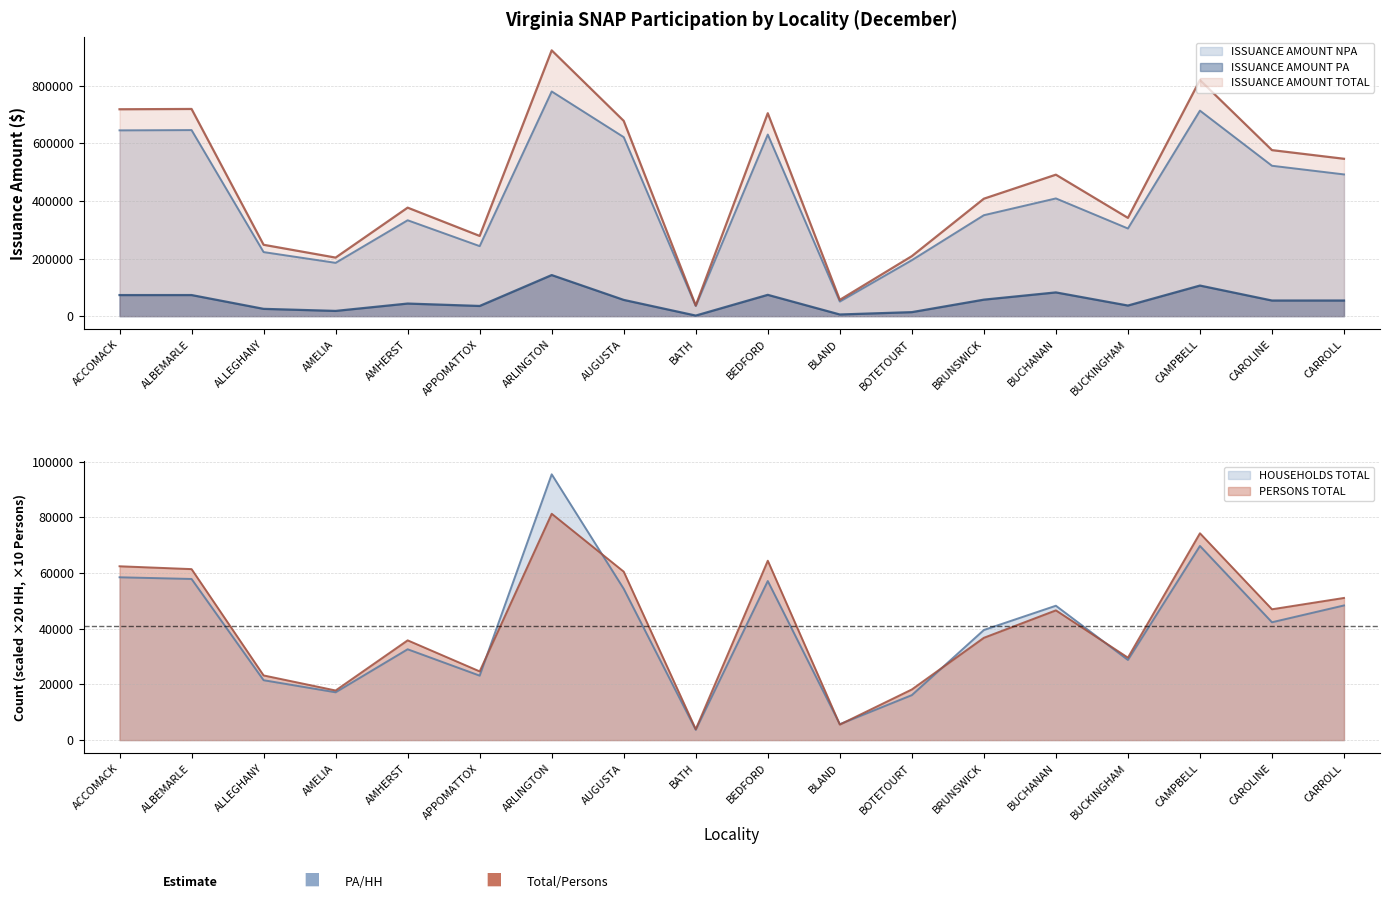

Which category has the lowest value across all series?

BATH